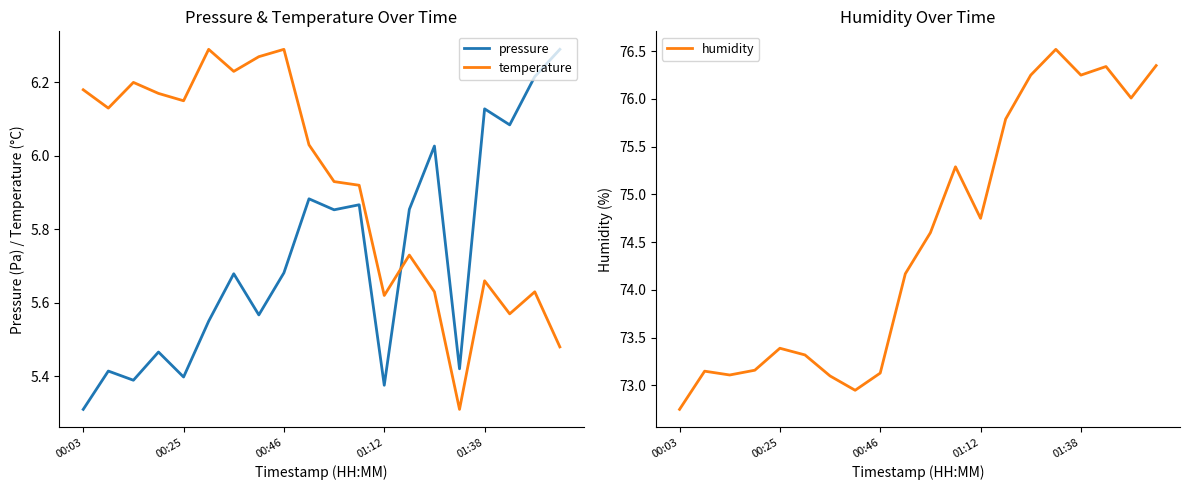

At 5, list the series in order from largest to smallest.

humidity, temperature, pressure